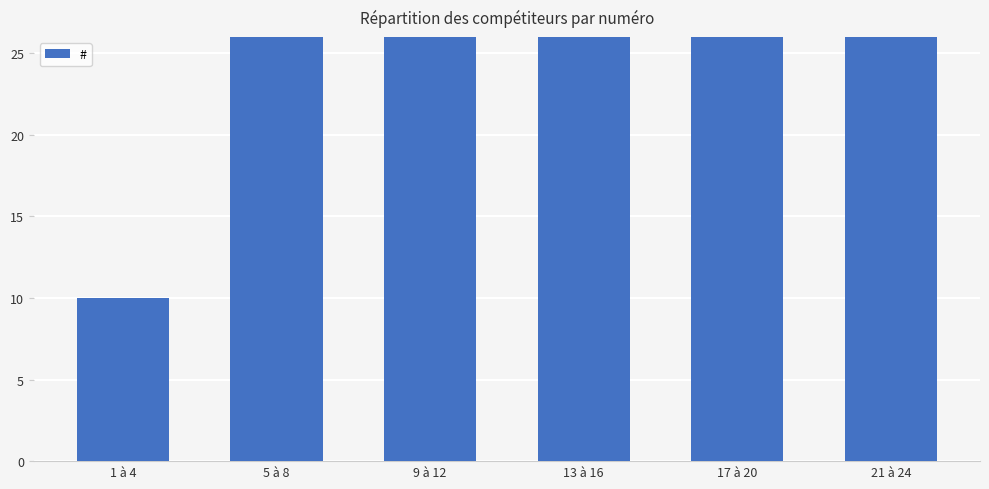

Reading left to right, transcribe all the data shown in this chart.

1 à 4=10	5 à 8=26	9 à 12=42	13 à 16=58	17 à 20=74	21 à 24=90